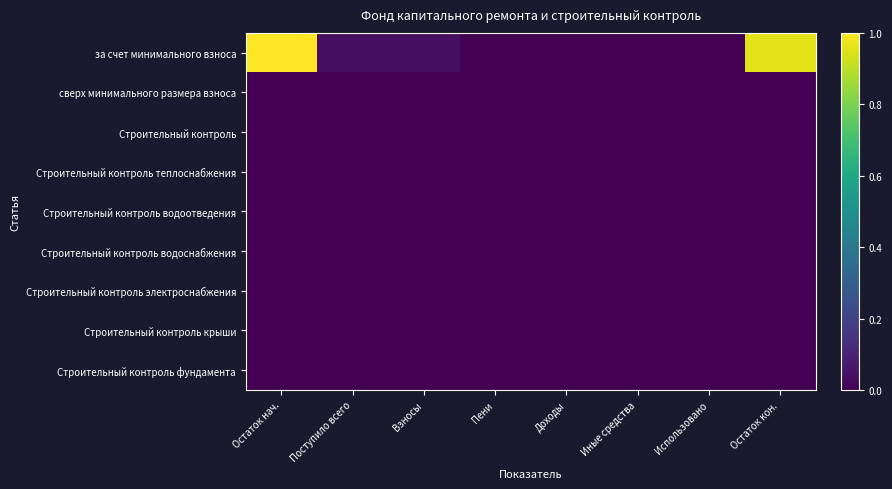

List the series in order of their peak value, lowest first.

сверх минимального размера взноса, Строительный контроль, Строительный контроль теплоснабжения, Строительный контроль водоотведения, Строительный контроль водоснабжения, Строительный контроль электроснабжения, Строительный контроль крыши, Строительный контроль фундамента, за счет минимального взноса